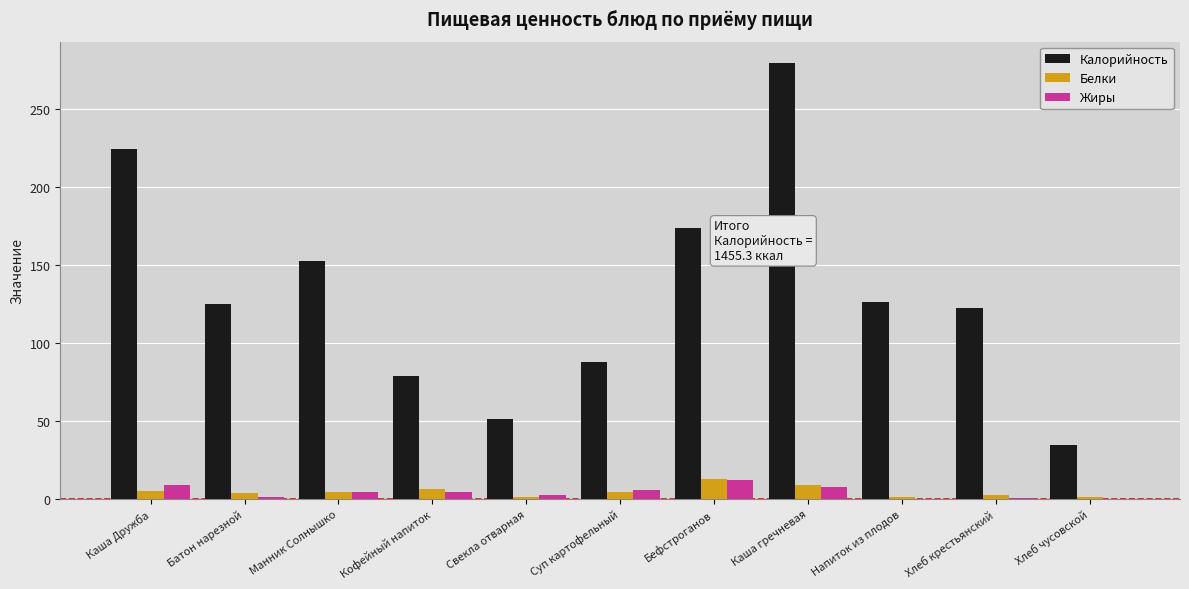

The Калорийность series shows 89.5 at Свекла отварная. True or false?

False